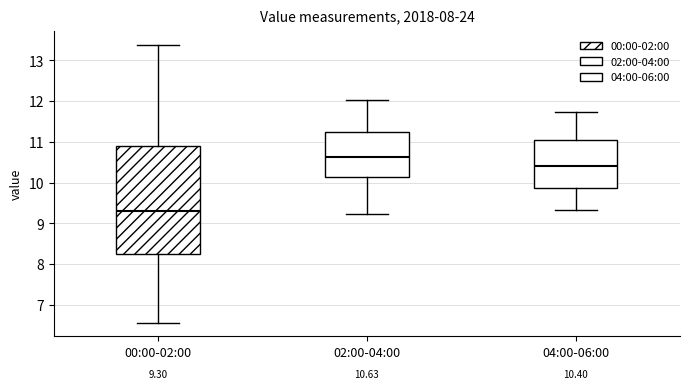

Which box is the tallest, from its lower edge to its upper edge?

00:00-02:00